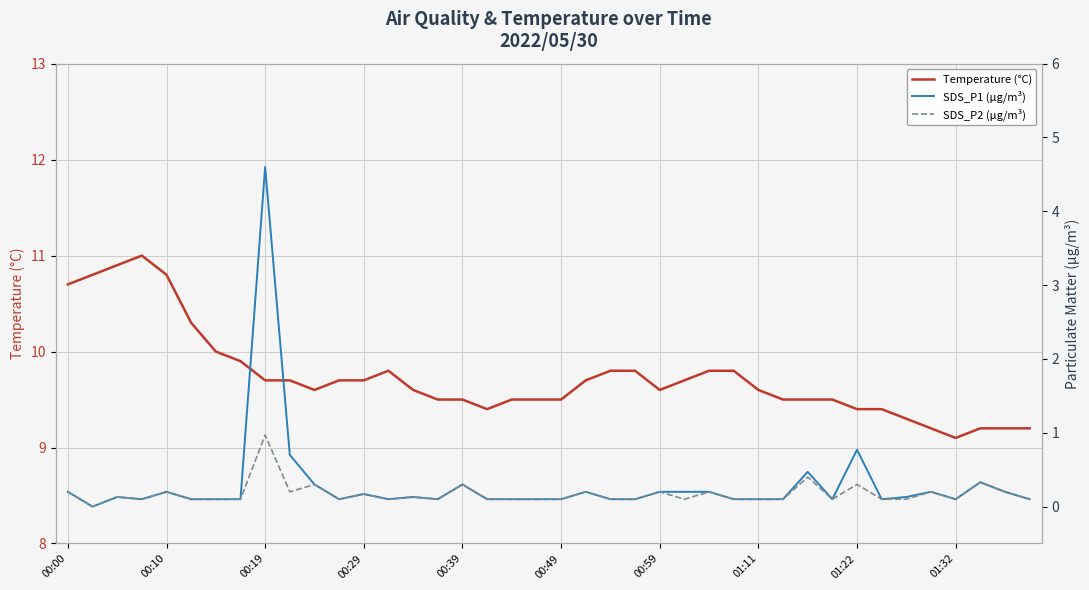

How many lines are shown in the chart?

3